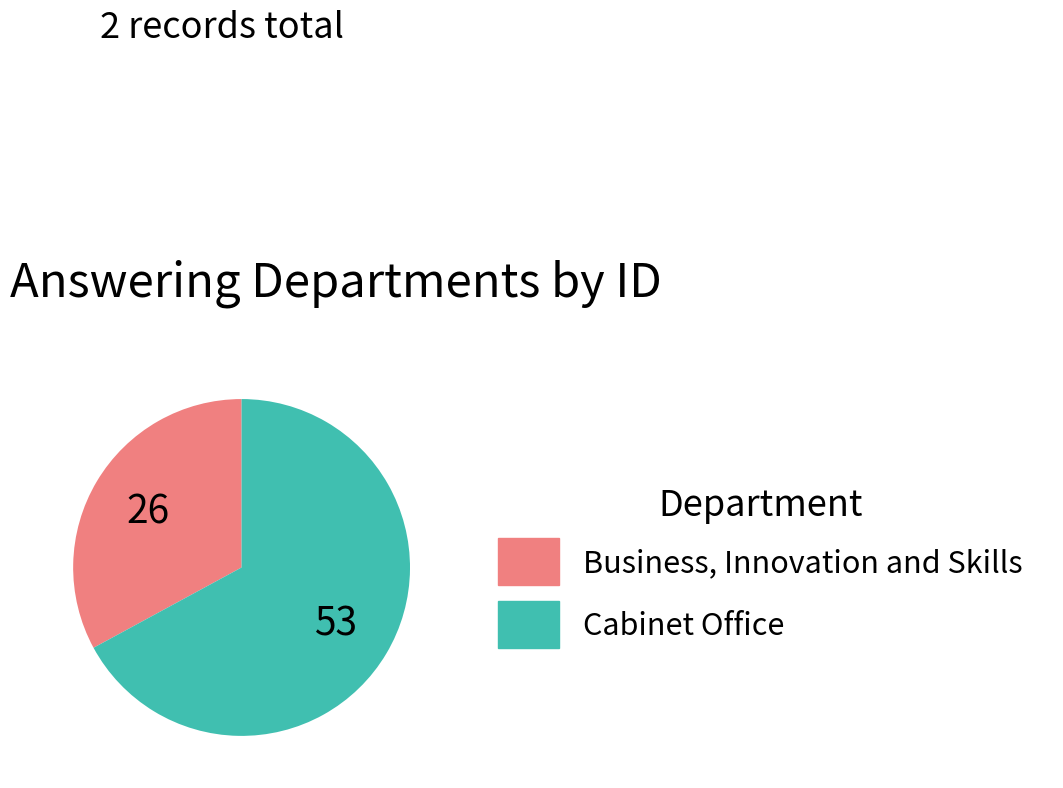

Is the sum of Cabinet Office and Business, Innovation and Skills greater than half?

Yes